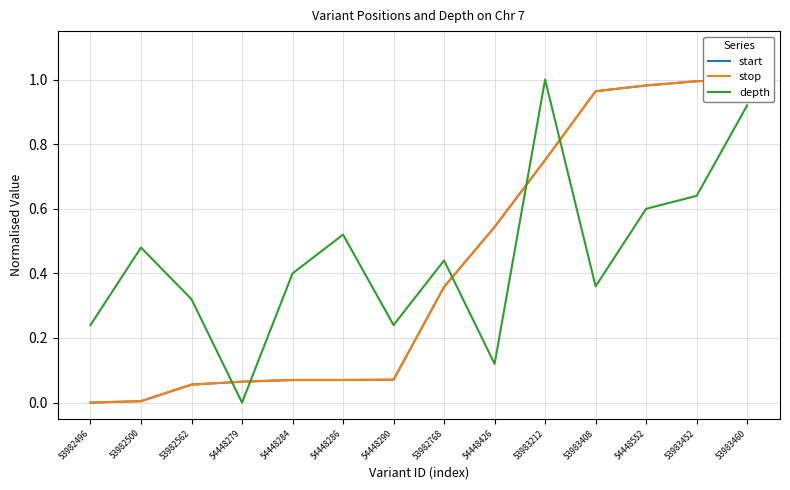

The value of depth at 54448552 is 0.6. True or false?

True